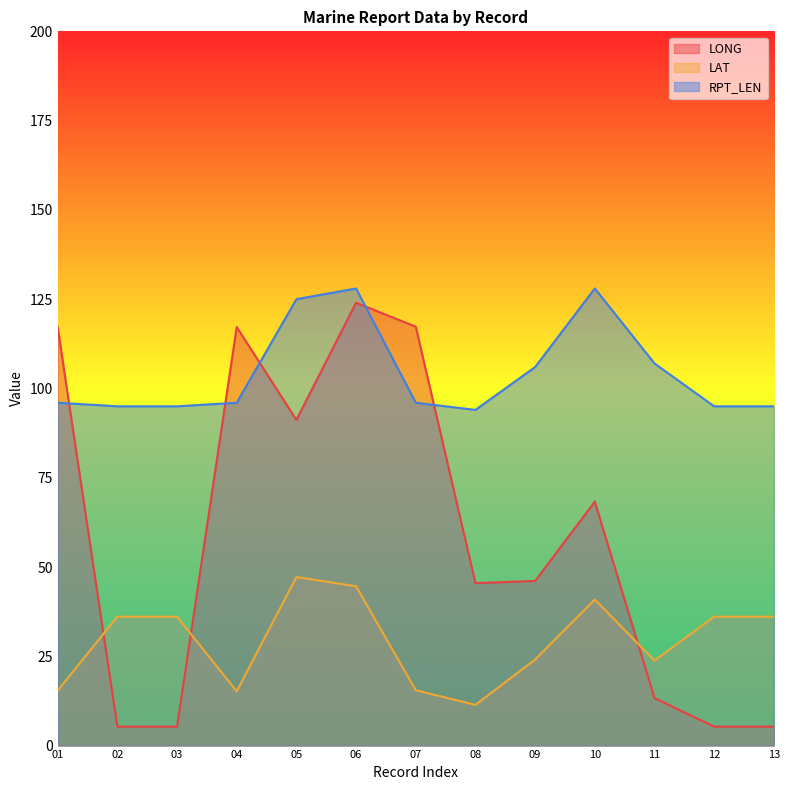

Which label corresponds to the largest value in the chart?

06